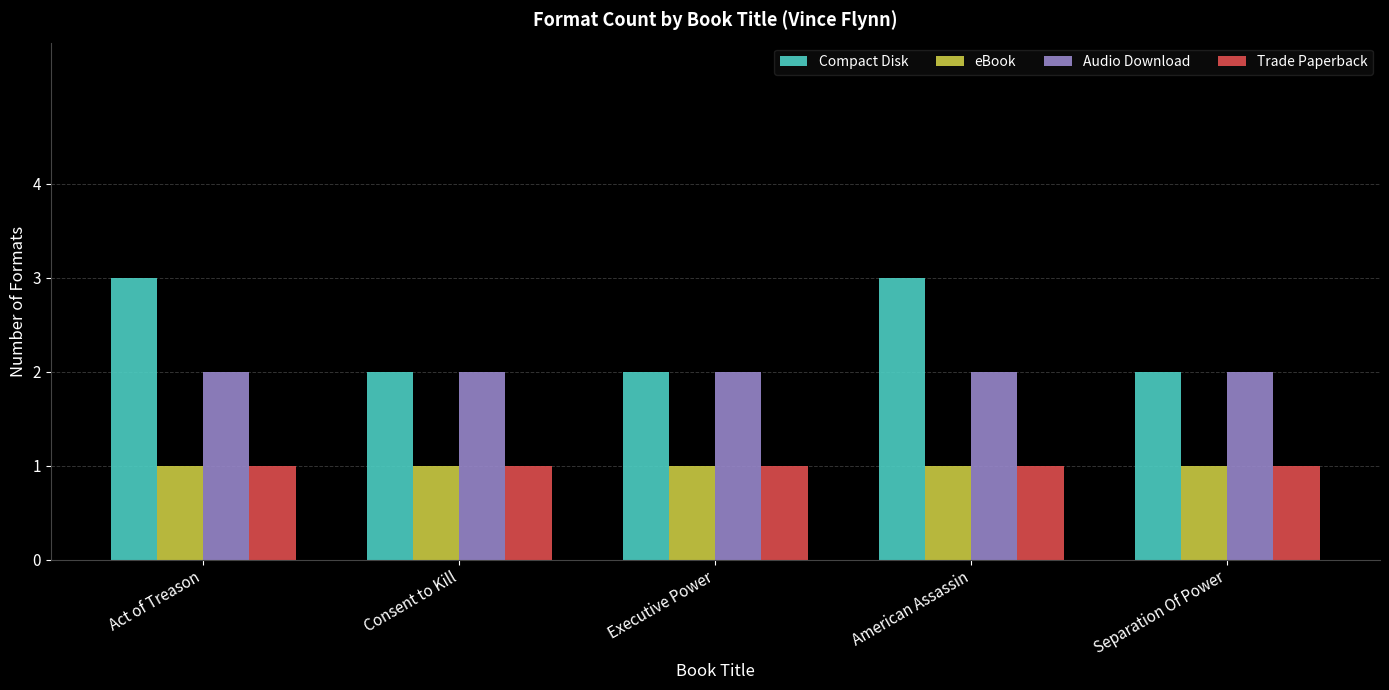

What is the highest value of the eBook series?

1